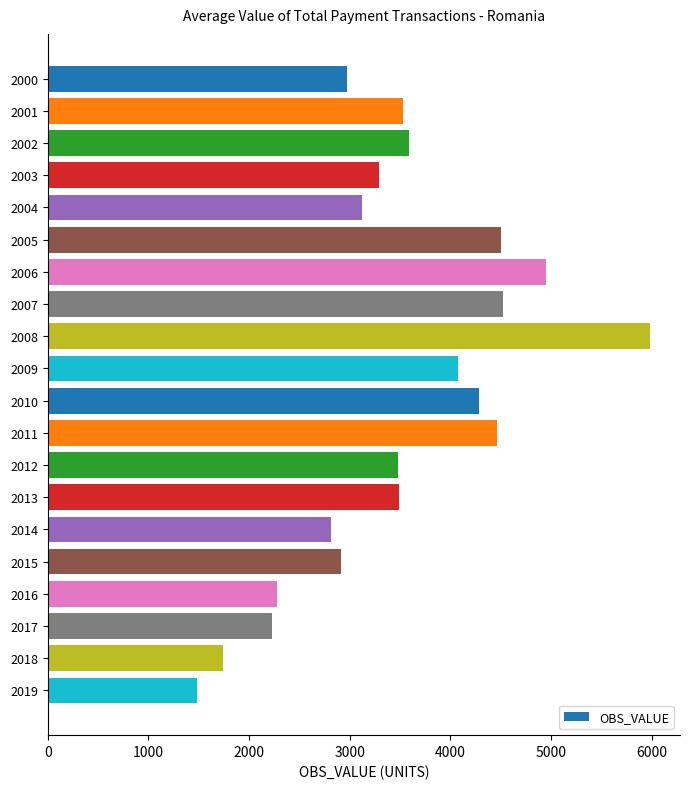

What is the change in value from 2004 to 2005?

+1382.9